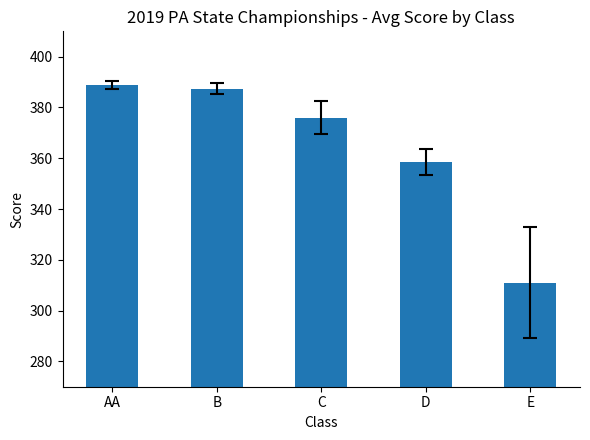

Between D and E, which is larger?

D